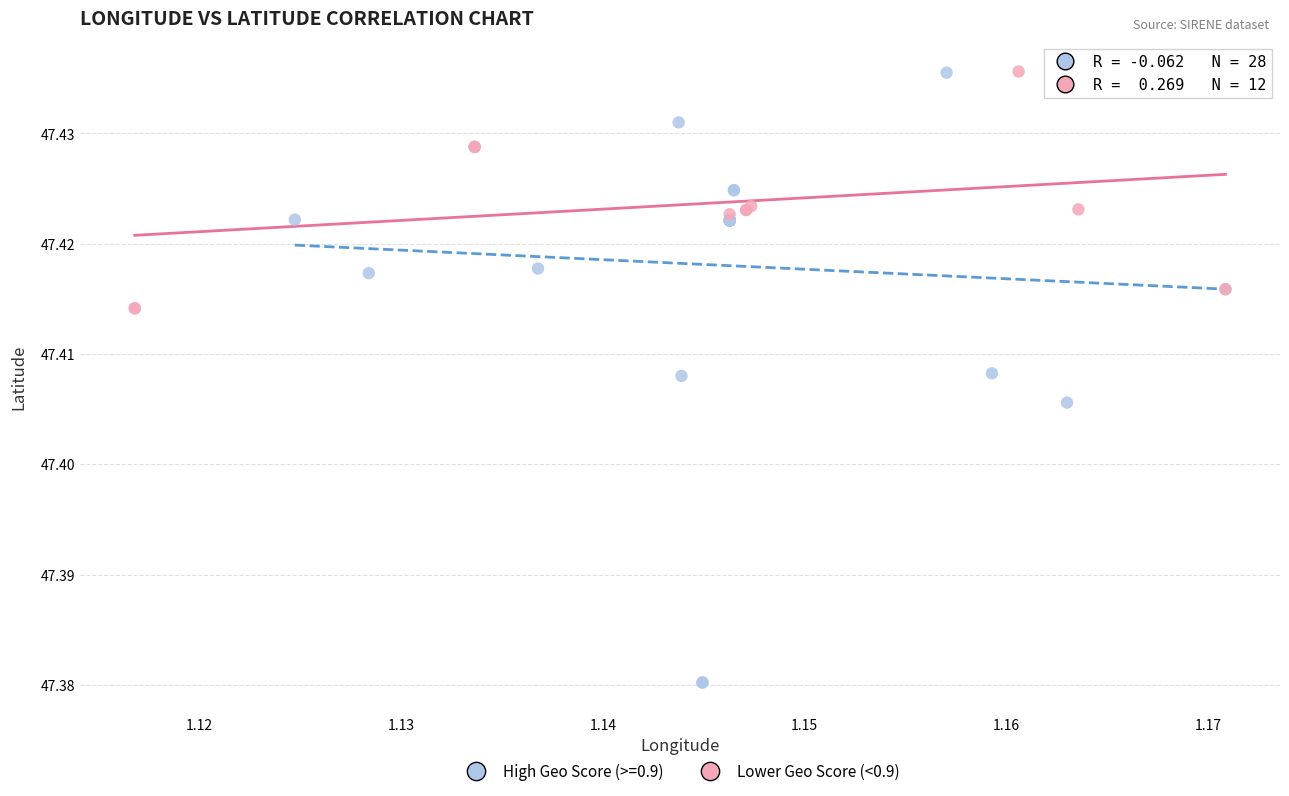

Which series reaches the minimum Y coordinate?

High Geo Score (>=0.9)